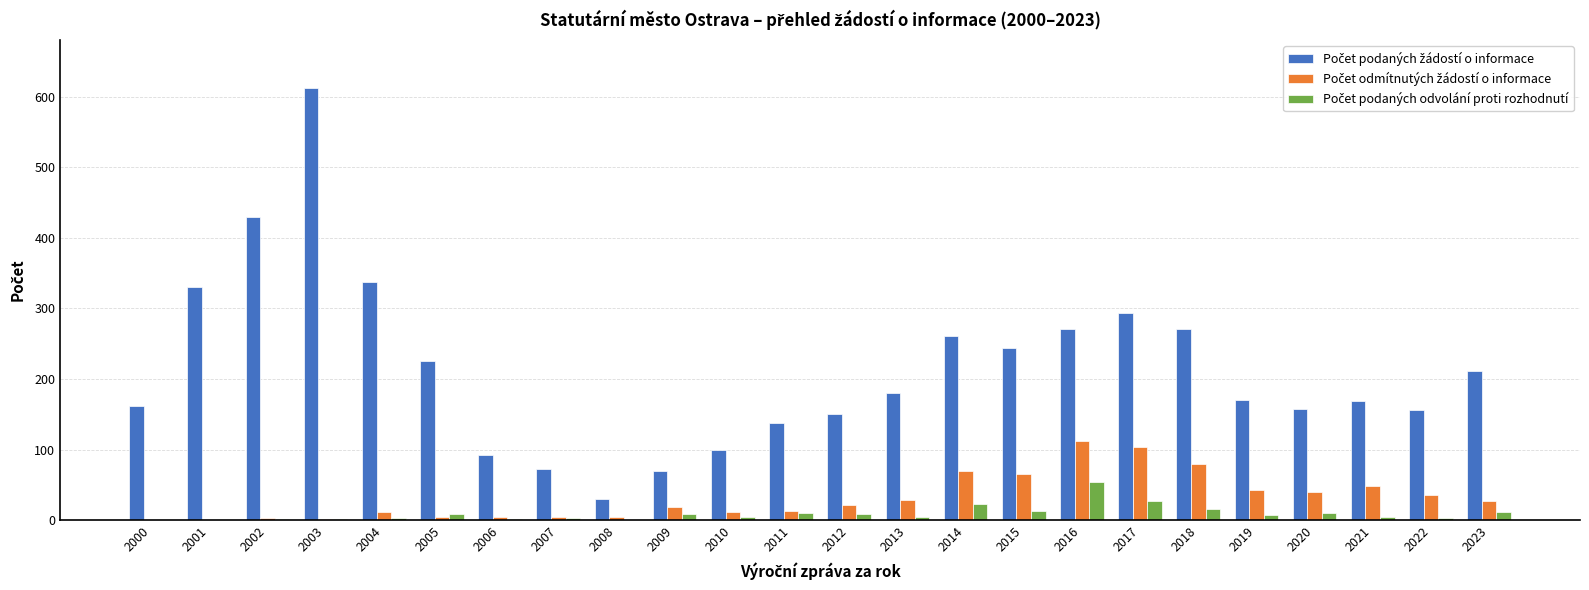

Which label corresponds to the largest value in the chart?

2003